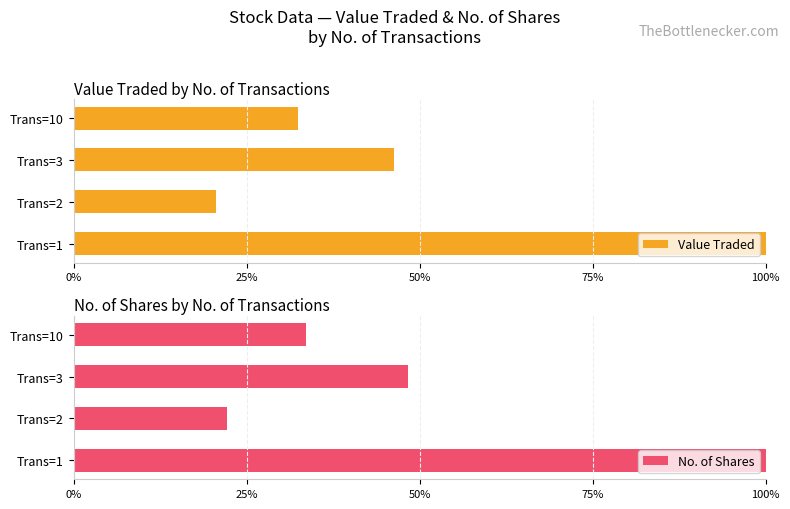

Between Trans=1 and Trans=10, which series saw the biggest shift?

Value Traded